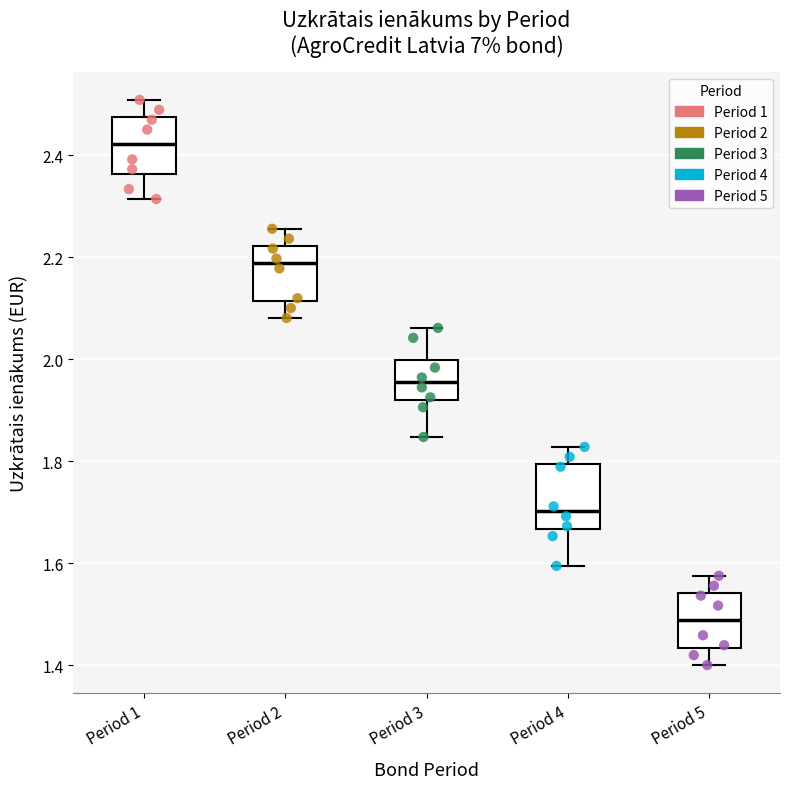

Reading left to right, read every box against the y-axis: the position of its median line, the range the box covers, and the ends of its whiskers. The values are not printed on the chart, so give them approximately, as read against the axis.

Period 1: median 2.42, box 2.36 to 2.48, whiskers 2.32 to 2.50
Period 2: median 2.18, box 2.12 to 2.22, whiskers 2.08 to 2.26
Period 3: median 1.96, box 1.92 to 2.00, whiskers 1.84 to 2.06
Period 4: median 1.70, box 1.66 to 1.80, whiskers 1.60 to 1.82
Period 5: median 1.48, box 1.44 to 1.54, whiskers 1.40 to 1.58